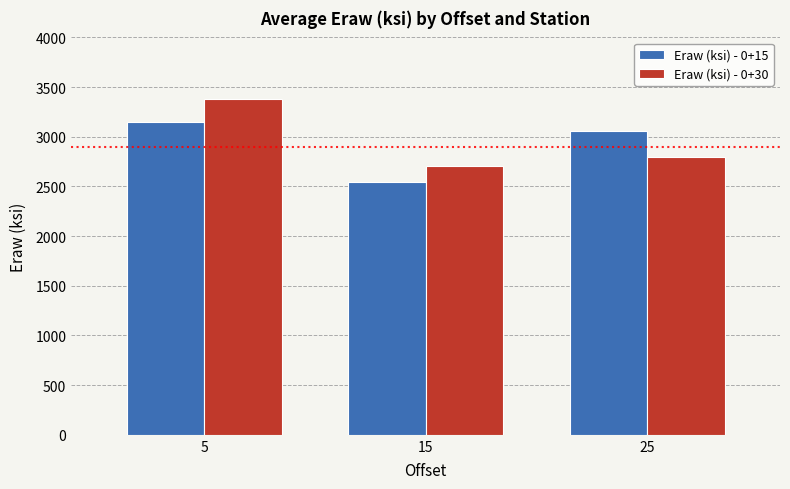

What is the total value across all series at 5?

6530